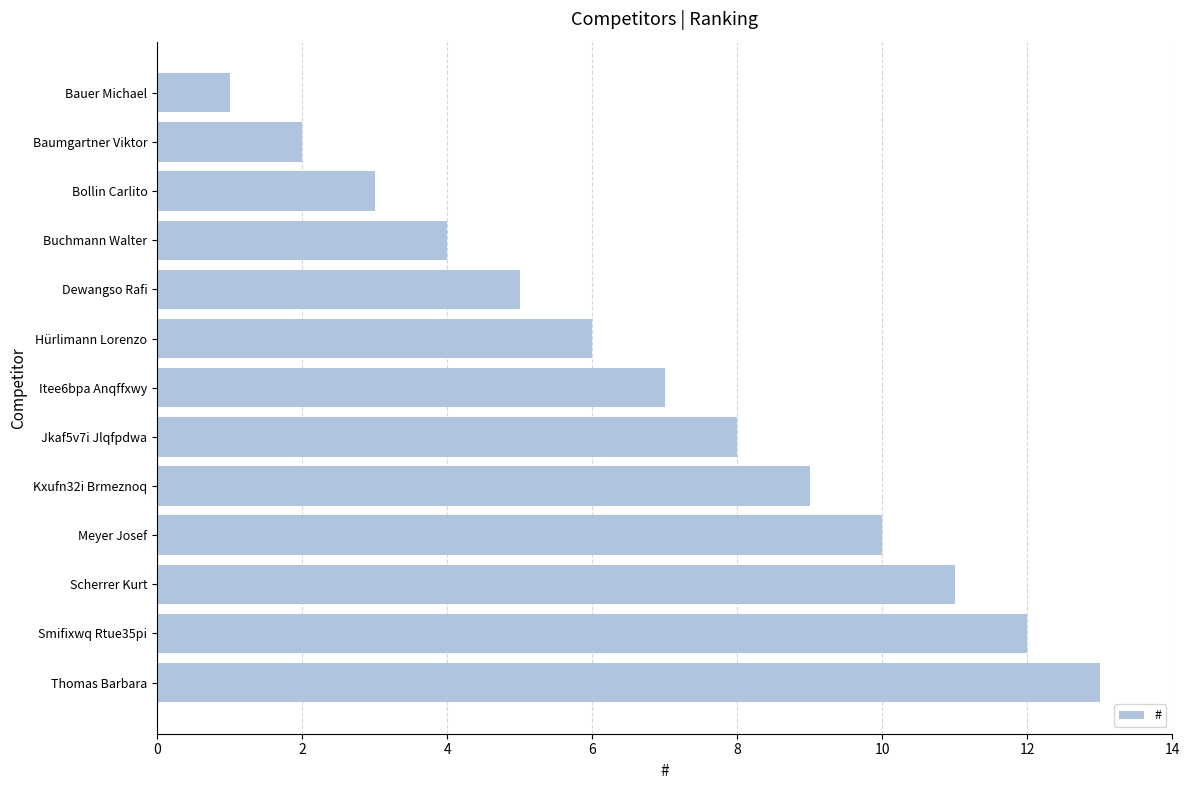

List the labels in order of value, largest first.

Thomas Barbara, Smifixwq Rtue35pi, Scherrer Kurt, Meyer Josef, Kxufn32i Brmeznoq, Jkaf5v7i Jlqfpdwa, Itee6bpa Anqffxwy, Hürlimann Lorenzo, Dewangso Rafi, Buchmann Walter, Bollin Carlito, Baumgartner Viktor, Bauer Michael